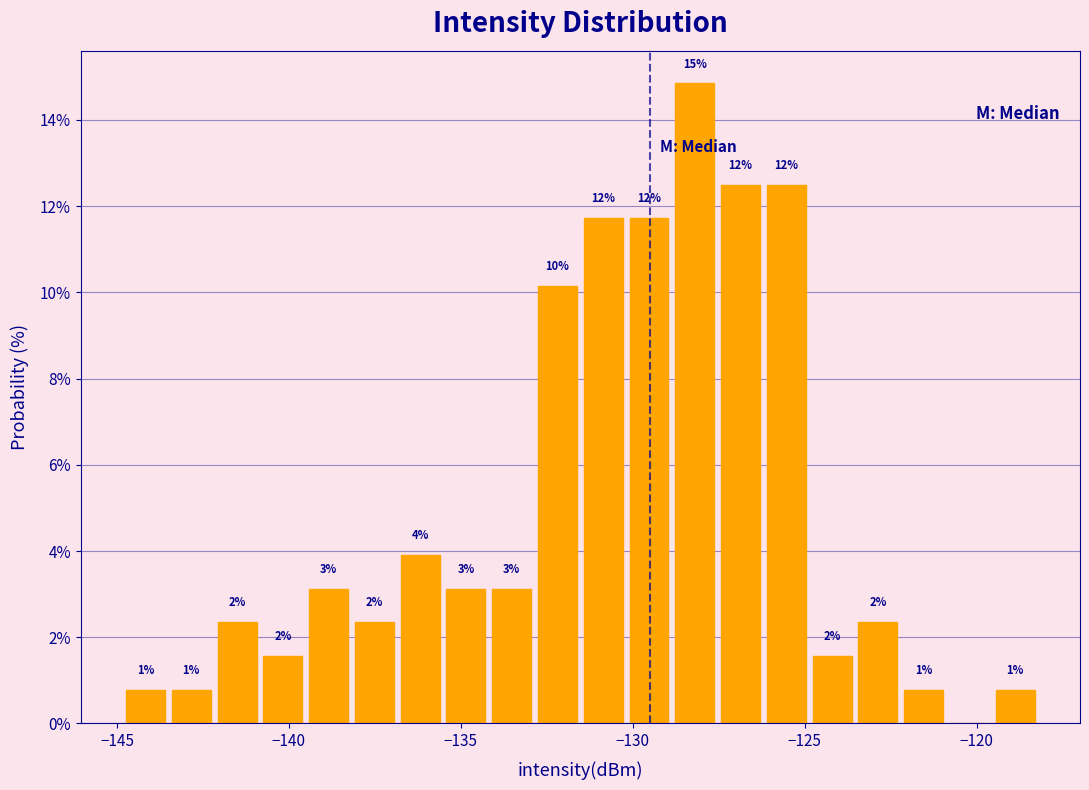

Around what value on the x-axis is the tallest bar? Give the approximate position of its centre, as read against the axis.

-128.0